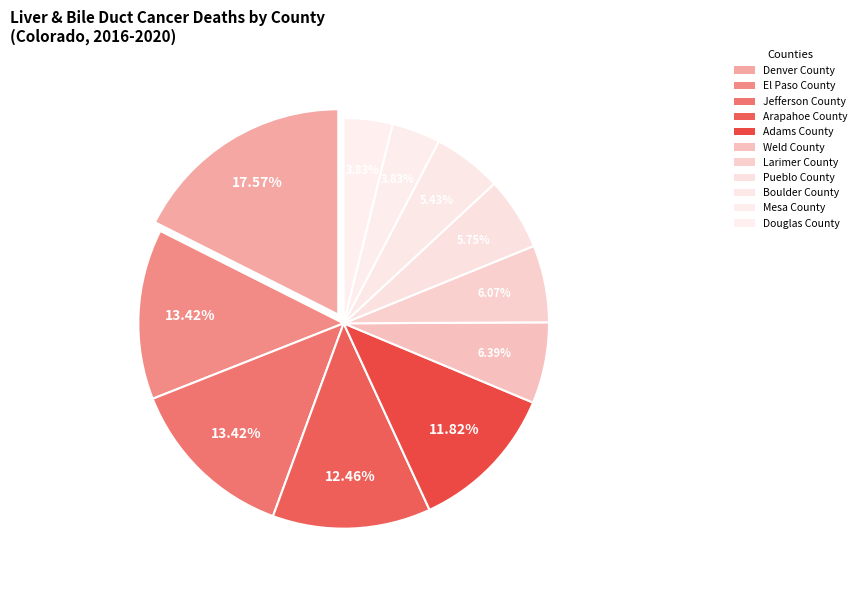

To the nearest percent, what is the combined percentage of Douglas County and Mesa County?

8%